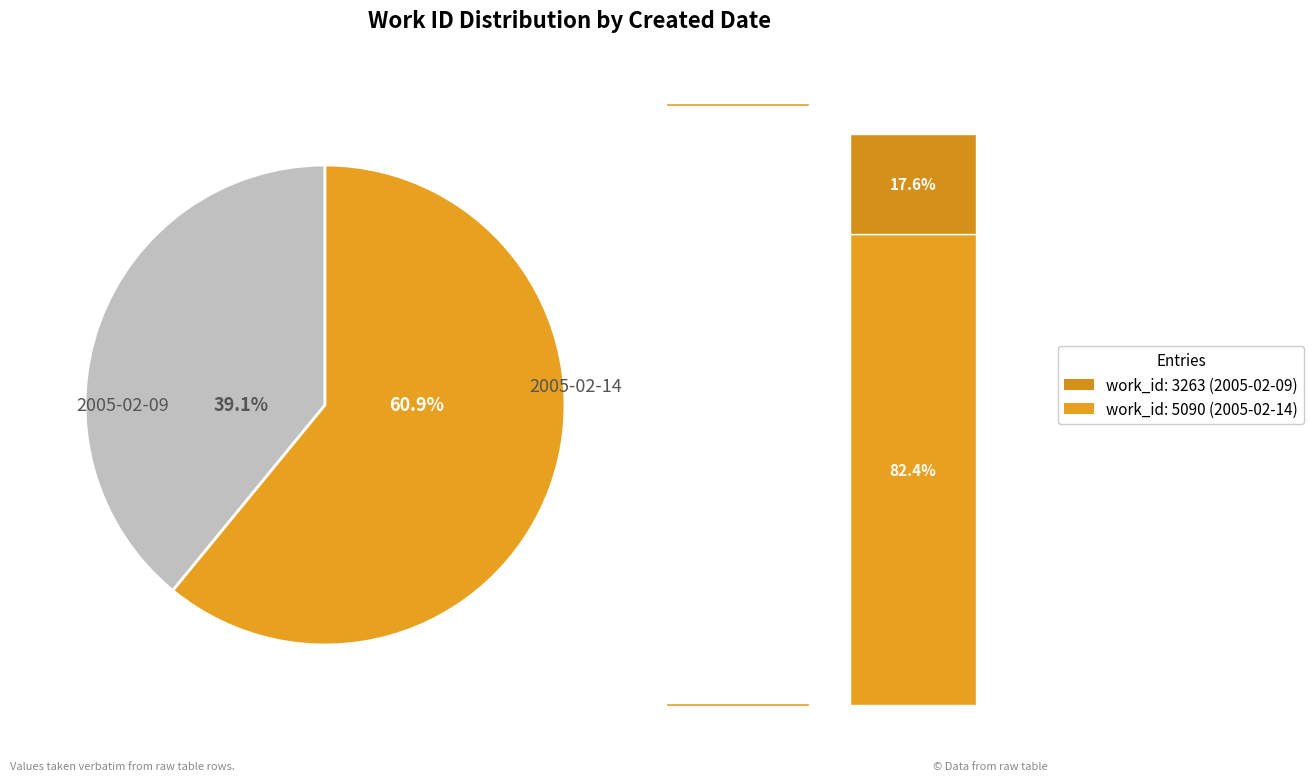

What is the change in value from 2005-02-09 to 2005-02-14?

+1827